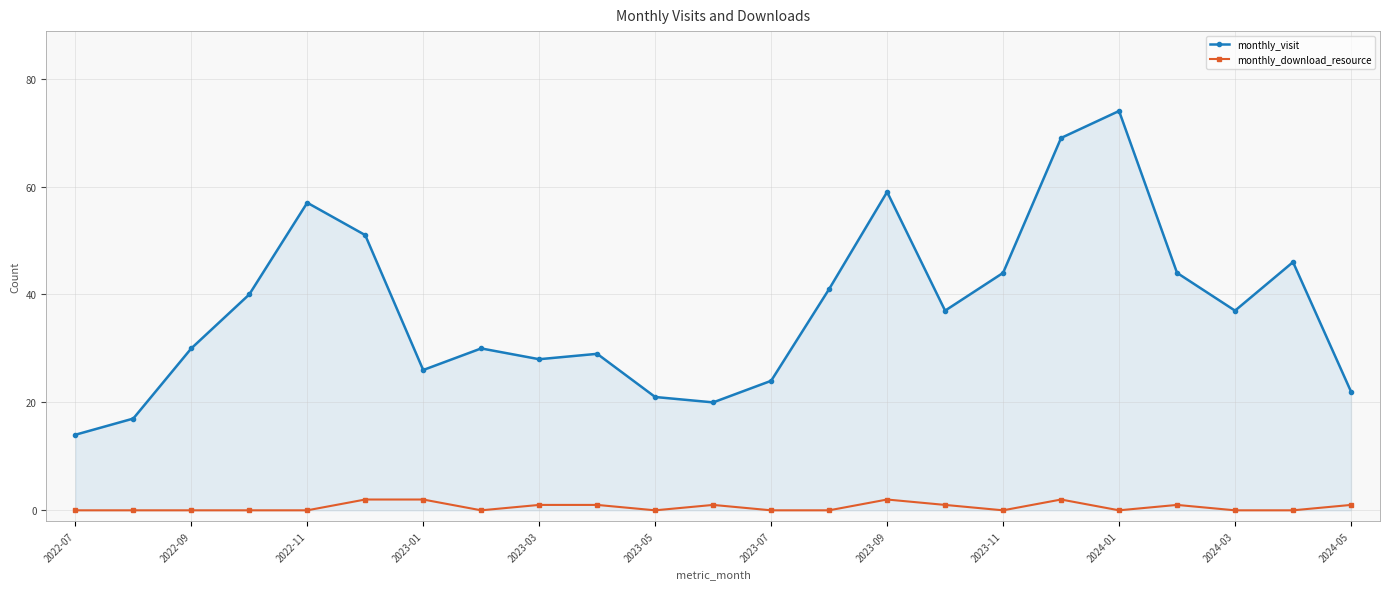

True or false: monthly_download_resource and monthly_visit cross at least once.

False